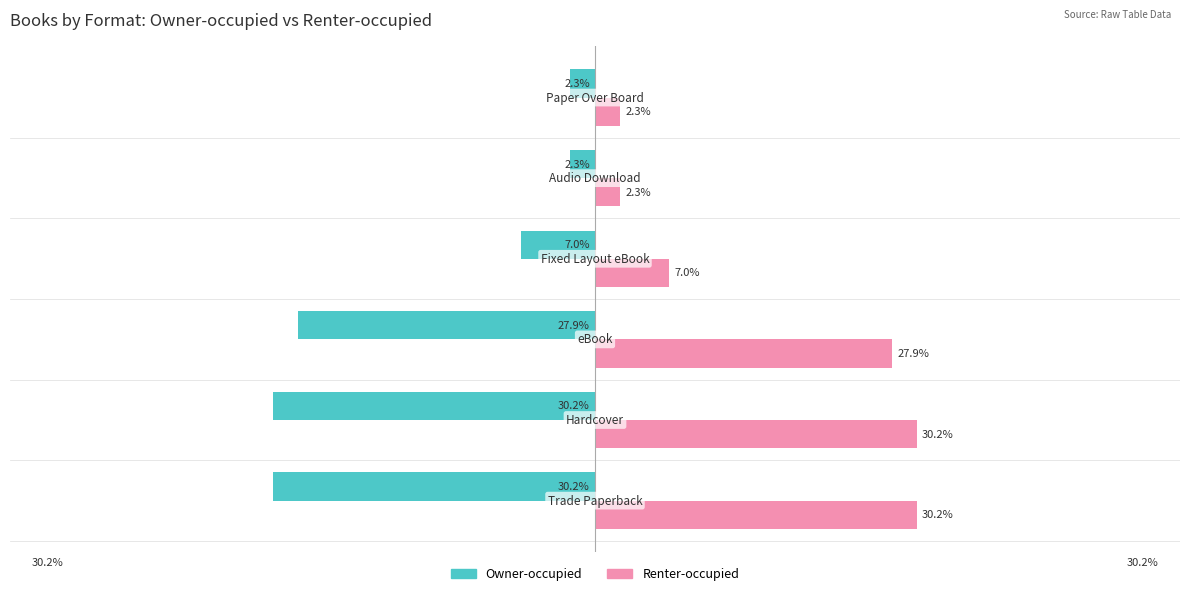

Rank the series by their maximum value, from lowest to highest.

Owner-occupied, Renter-occupied